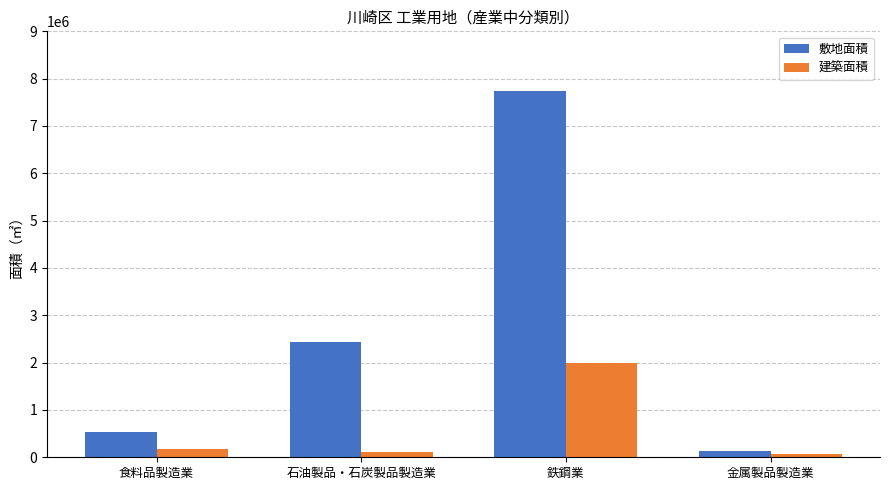

Reading left to right, extract all data points from this chart.

敷地面積: 526238	2439995	7740868	127910
建築面積: 183167	118431	1982952	60318